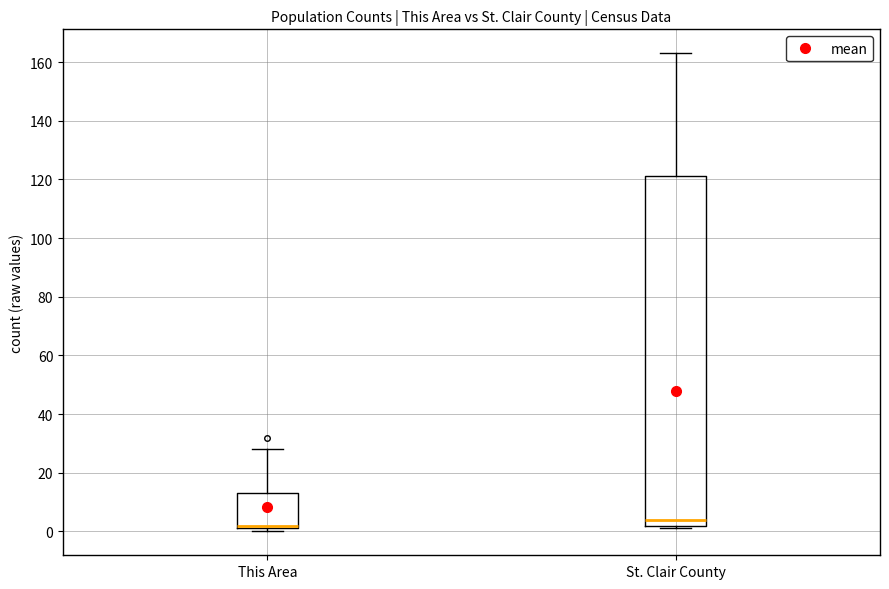

Reading left to right, transcribe this box plot: for each box, give where its median line is, the range the box spans, and where its two whiskers end, as read against the y-axis. The values are not printed on the chart, so give them approximately, as read against the axis.

This Area: median 2 (just above the box's lower edge), box 2 to 14, whiskers 0 to 28
St. Clair County: median 4, box 2 to 122, whiskers 2 (just below the box's lower edge) to 164